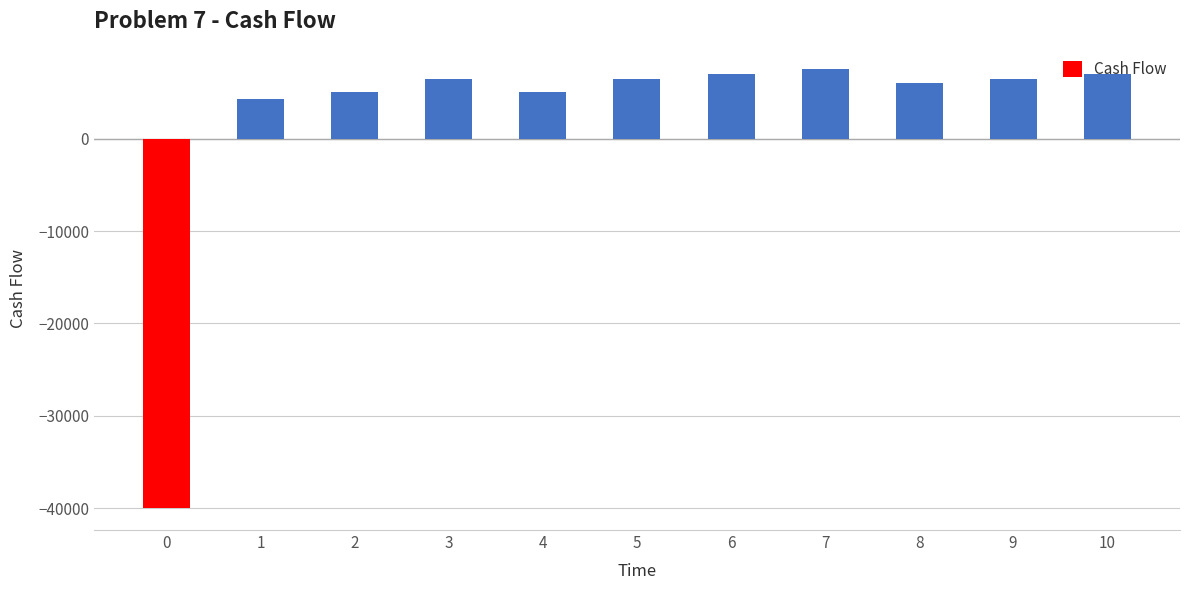

What is the difference between the maximum and minimum values?

47500